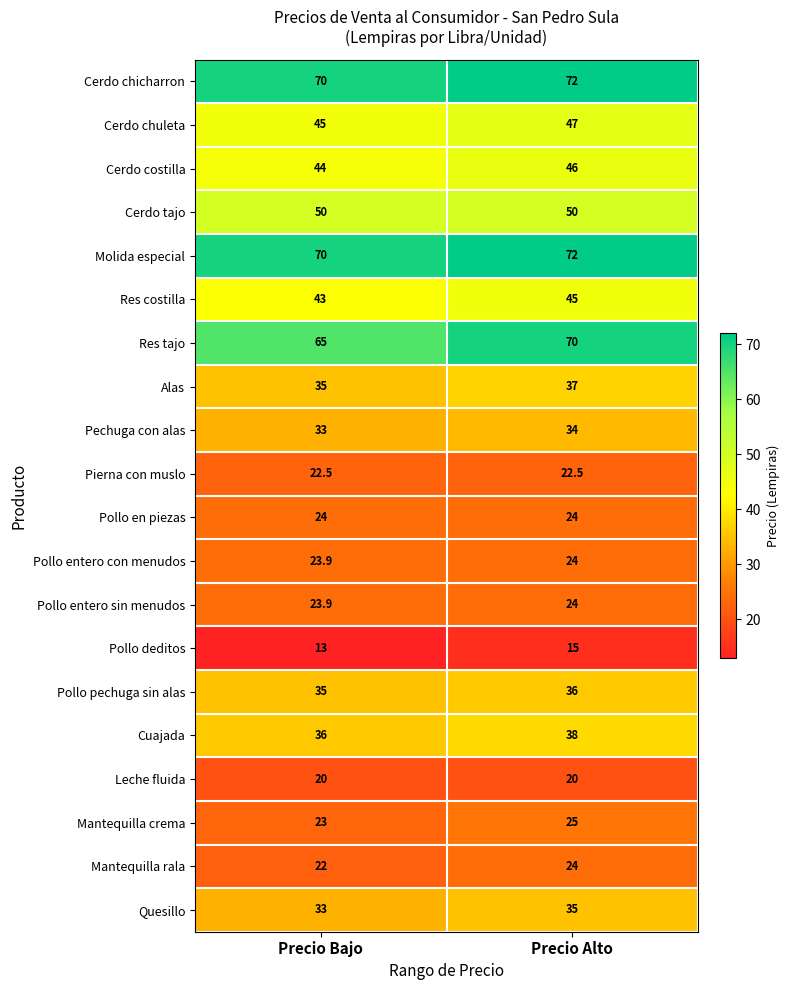

The Cerdo tajo series shows 50.0 at Precio Bajo. True or false?

True